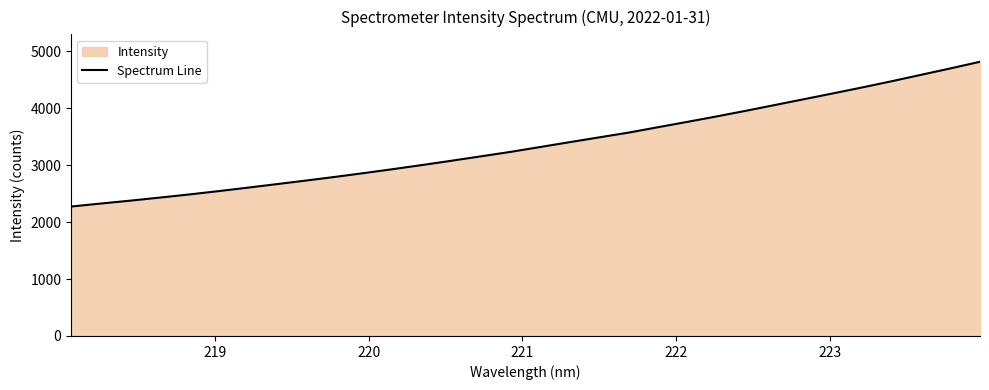

Reading left to right, what are all the values shown in this chart?

2271.7	2324.0	2374.4	2427.8	2482.5	2540.9	2602.1	2664.7	2727.7	2792.6	2860.3	2930.8	3003.4	3078.5	3155.5	3233.1	3317.7	3402.4	3486.0	3569.2	3663.7	3757.2	3852.9	3952.0	4054.4	4157.2	4260.2	4365.0	4473.2	4585.4	4697.7	4813.6